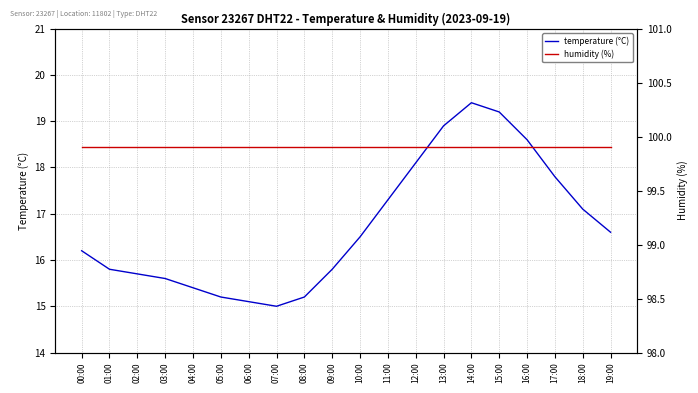

At which category is the sum across all series the highest?

14:00